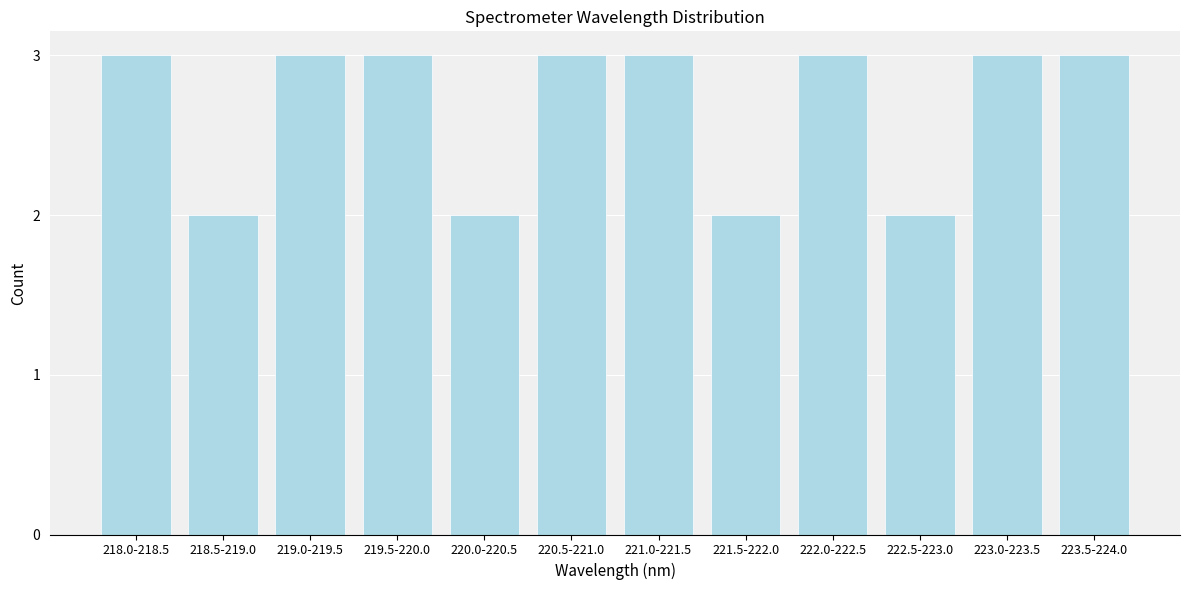

Reading left to right, extract all data points from this chart.

3	2	3	3	2	3	3	2	3	2	3	3